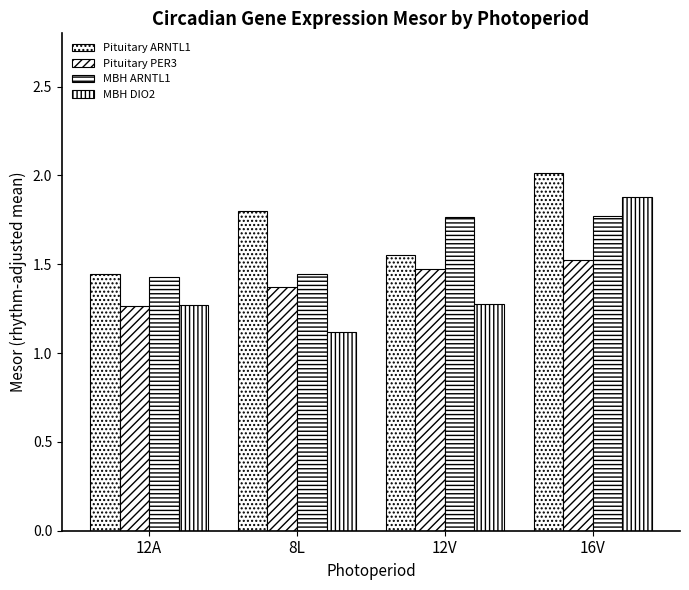

Reading left to right, list all the values displayed in this chart.

Pituitary ARNTL1: 12A=1.4	8L=1.8	12V=1.6	16V=2.0
Pituitary PER3: 12A=1.3	8L=1.4	12V=1.5	16V=1.5
MBH ARNTL1: 12A=1.4	8L=1.4	12V=1.8	16V=1.8
MBH DIO2: 12A=1.3	8L=1.1	12V=1.3	16V=1.9